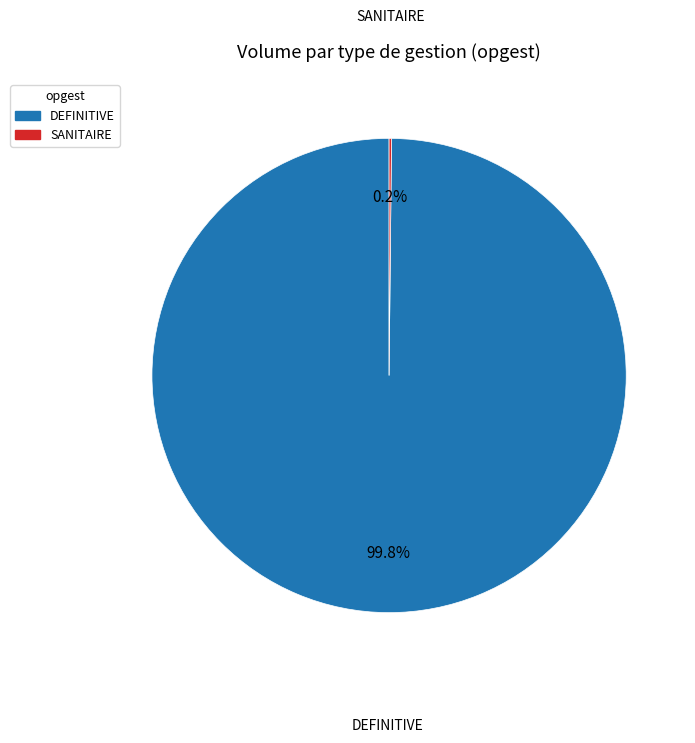

The DEFINITIVE slice represents 100% of the pie. True or false?

True